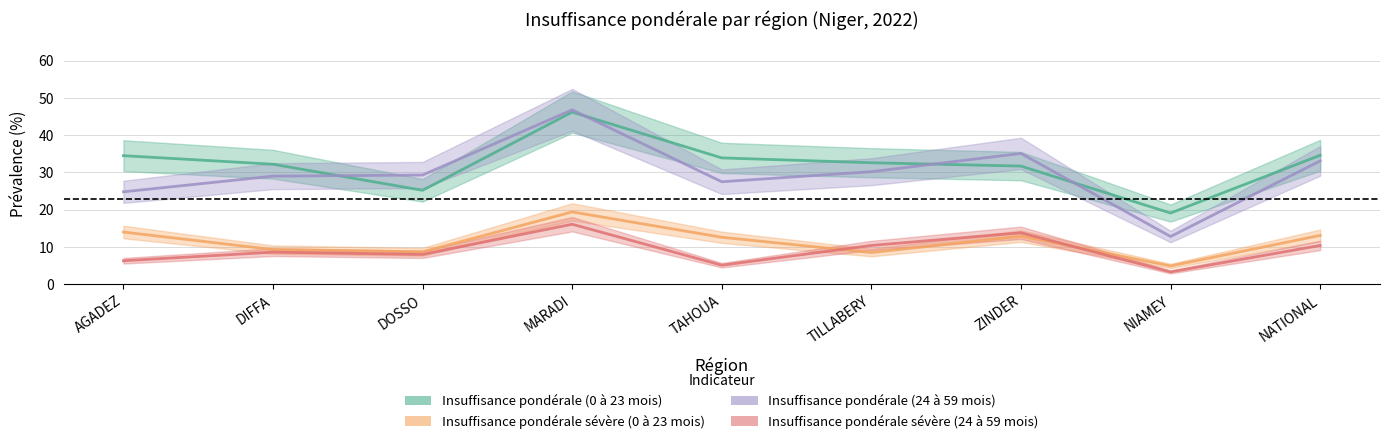

True or false: Insuffisance pondérale sévère (24 à 59 mois) has more than 2 points higher than both neighbors.

True